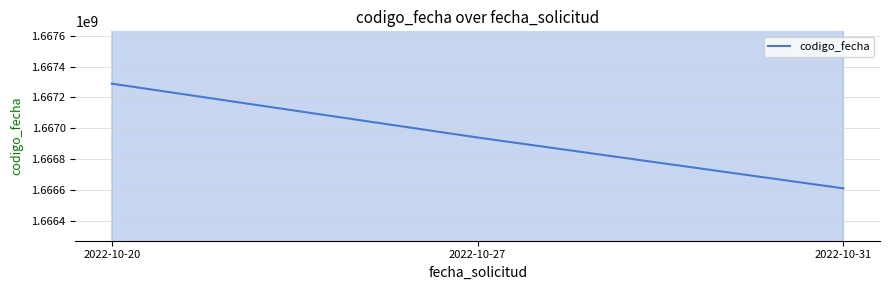

Which label corresponds to the largest value in the chart?

2022-10-20